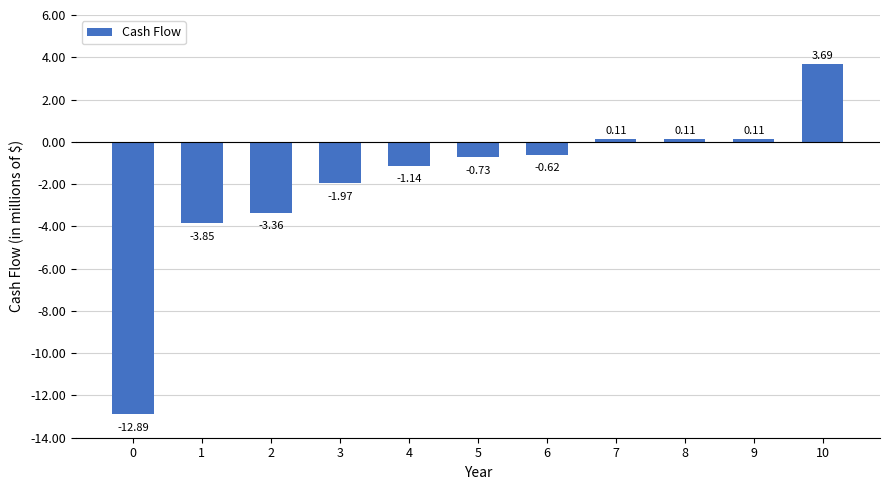

How many data points are above 0?

4